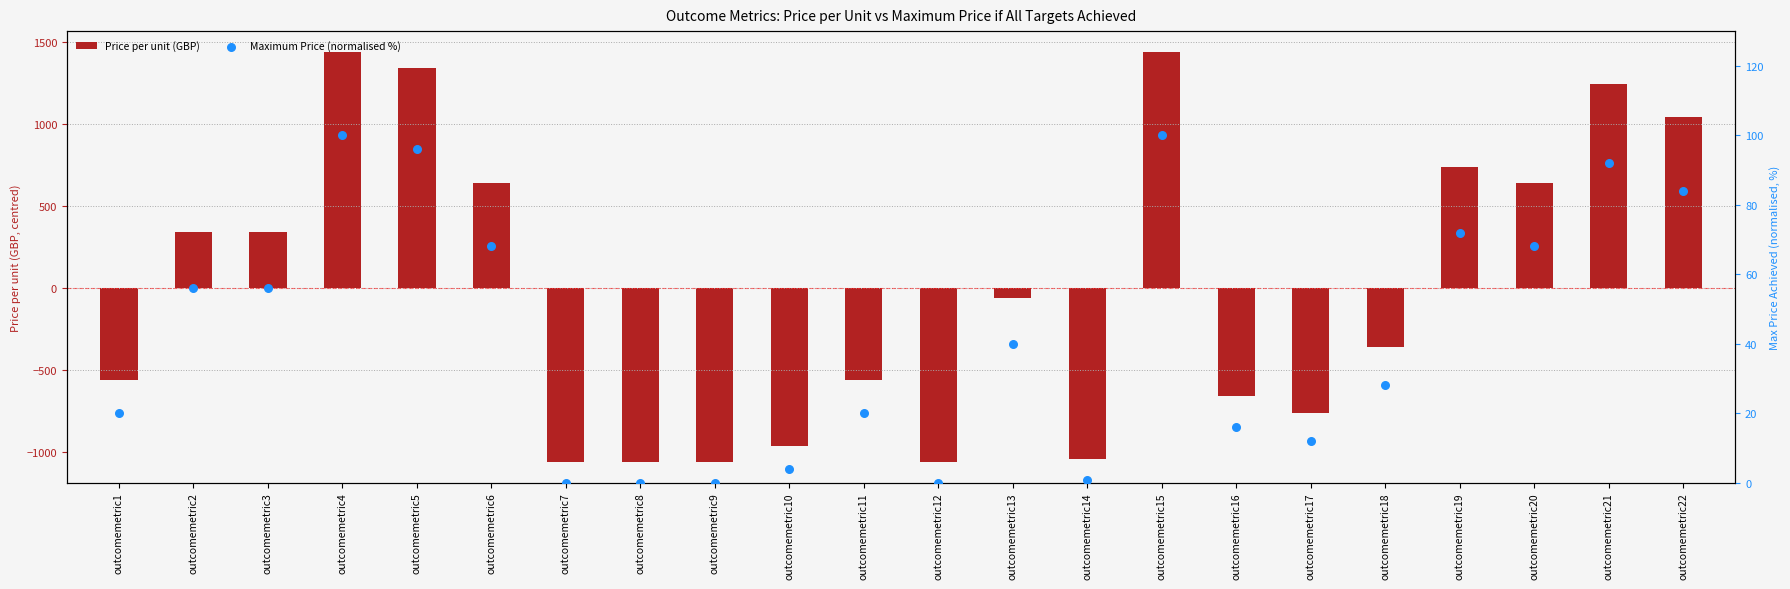

Which series reaches the minimum Y coordinate?

Price per unit (GBP)